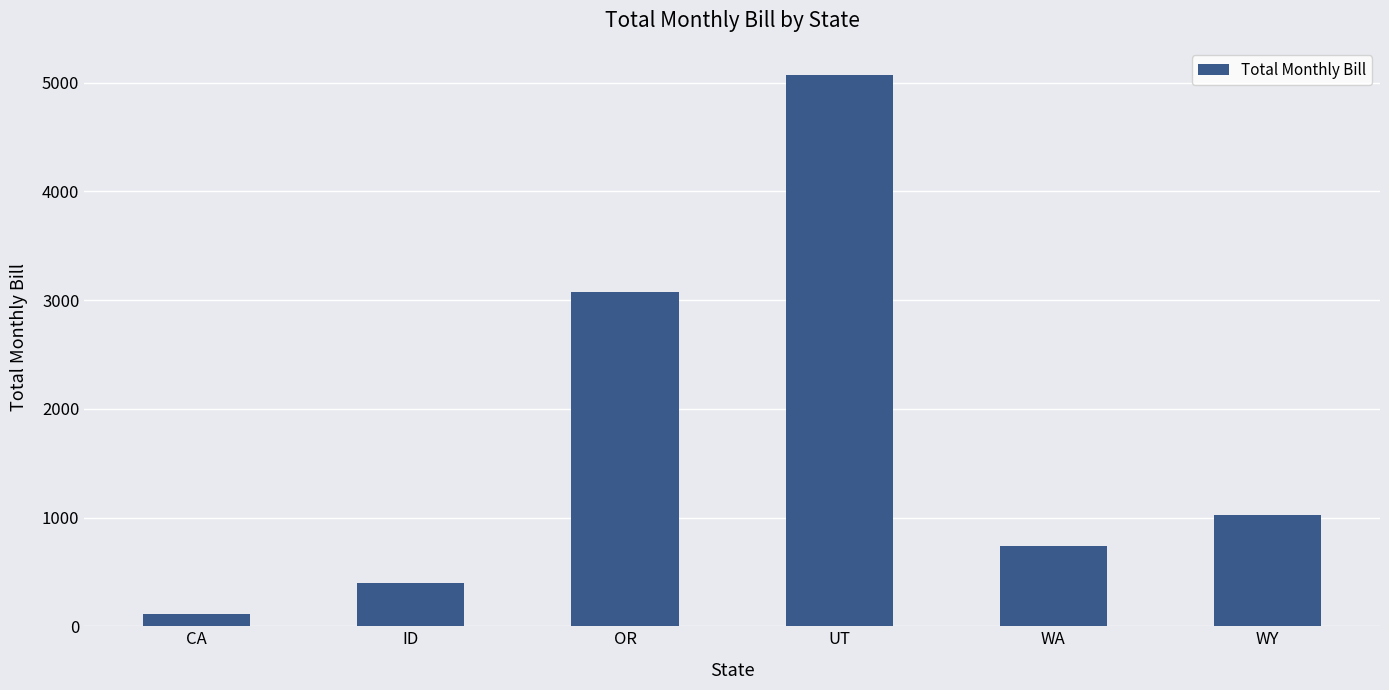

Reading left to right, list all the values displayed in this chart.

CA=112.1	ID=398.0	OR=3076.8	UT=5068.0	WA=741.5	WY=1027.4